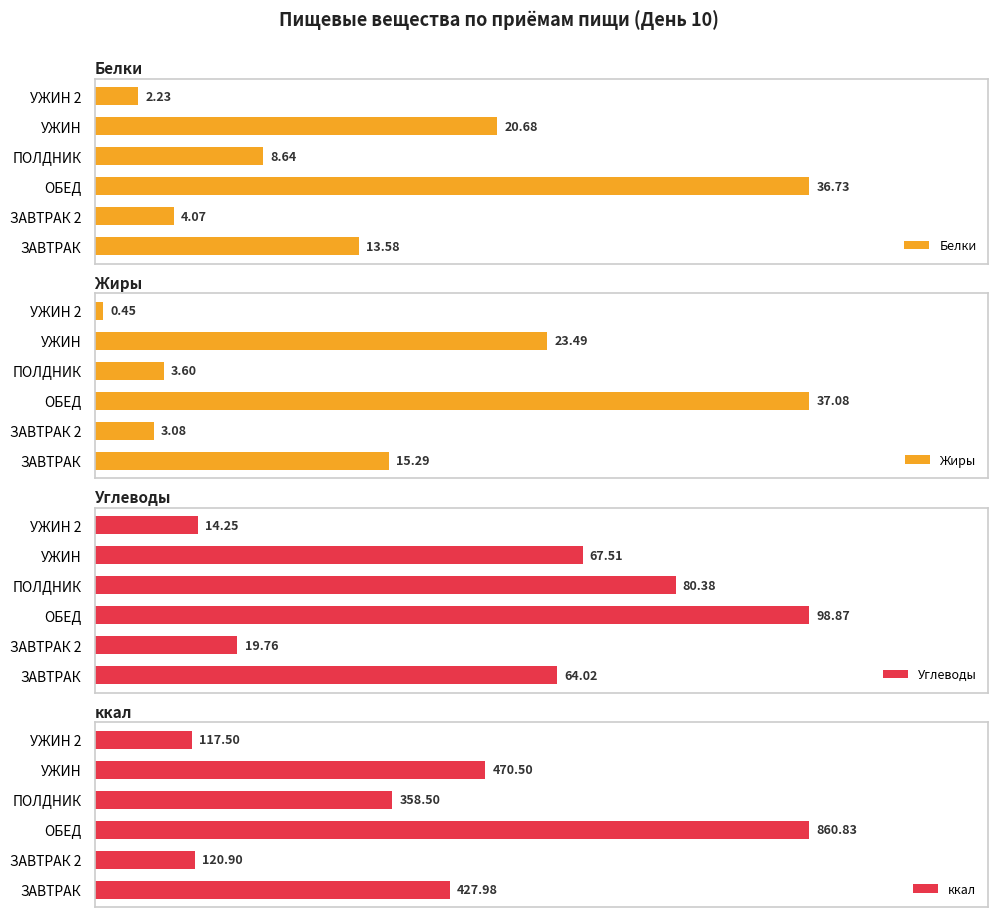

What is the value of the Жиры bar at the 2nd from the left?

3.1